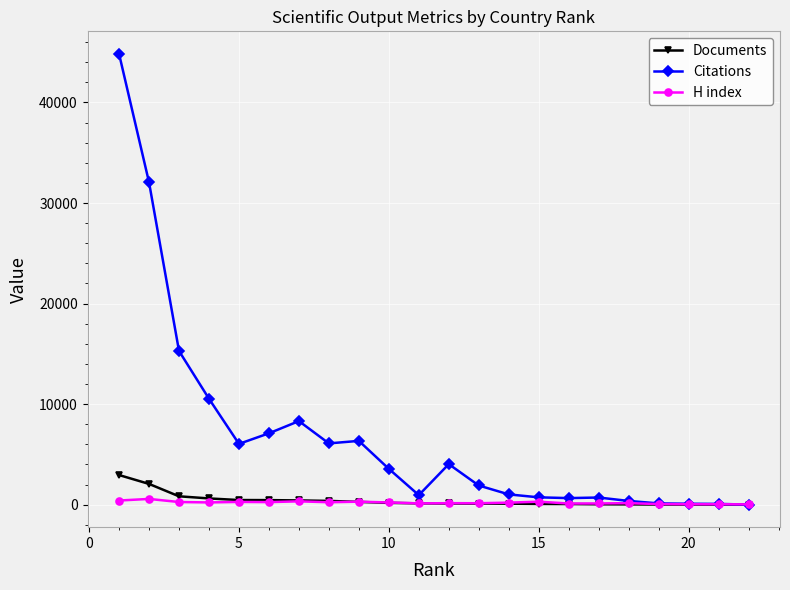

Which series has the widest spread of values?

Citations